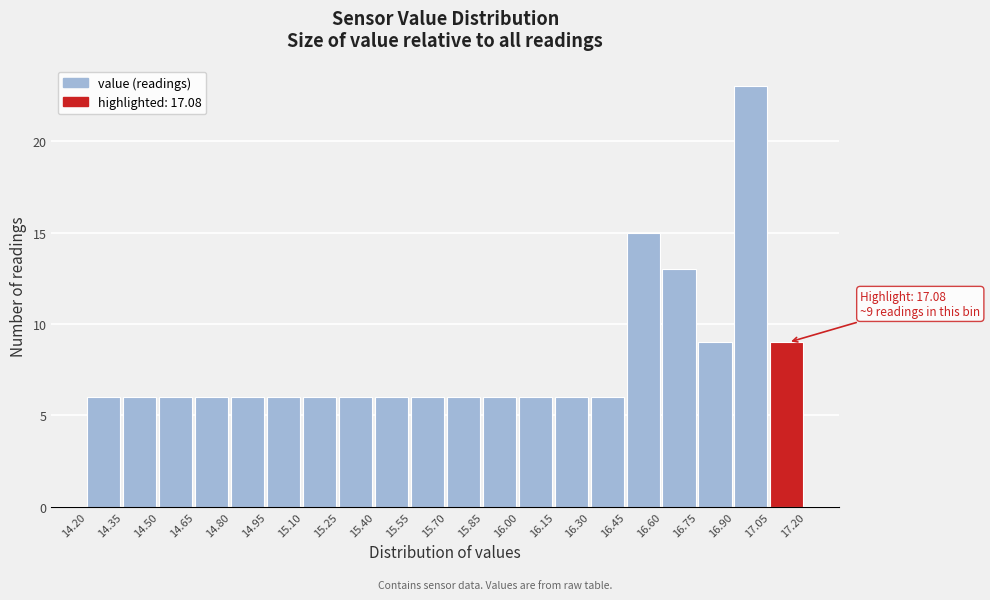

Over which range of the x-axis is the bar tallest?

16.90 to 17.05